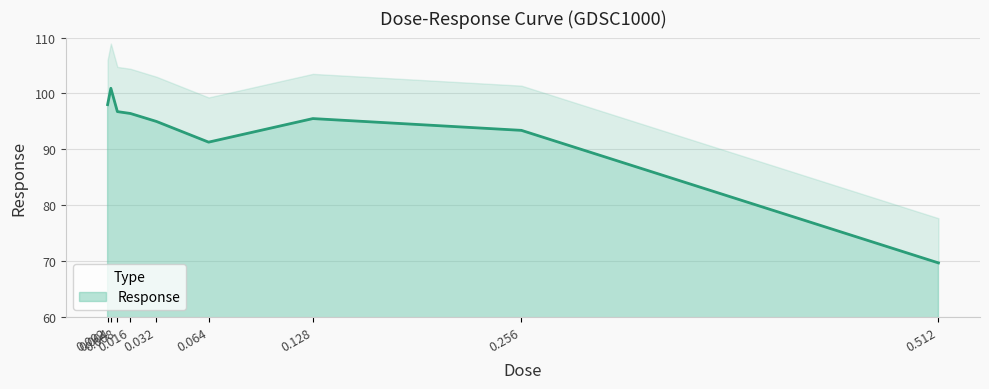

Where is the first local maximum?

0.004